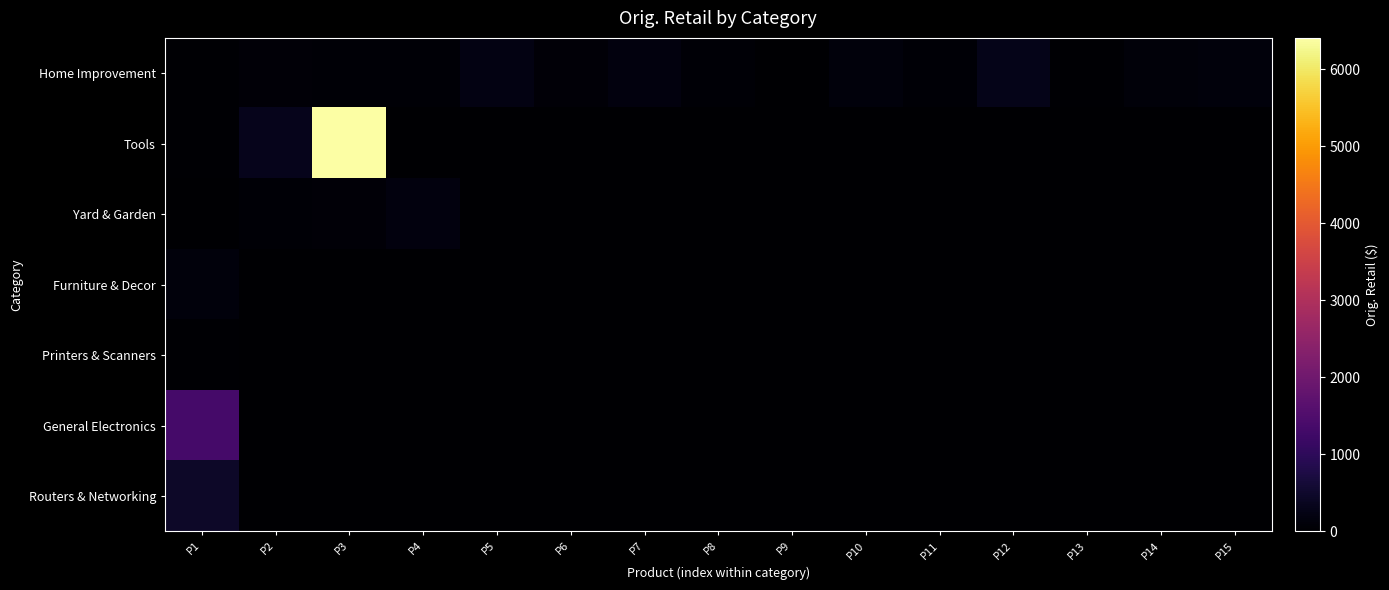

At which category is the sum across all series the highest?

P3